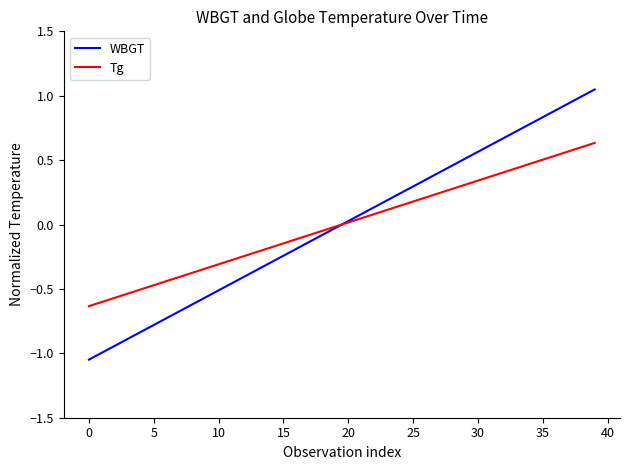

What is the difference between the maximum and minimum values in the Tg series?

1.3